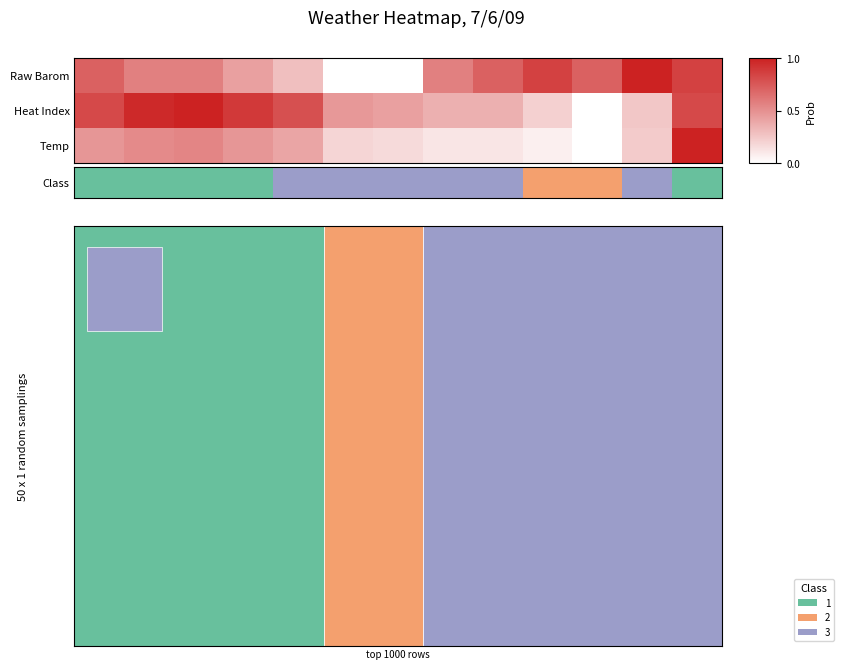

Reading left to right, extract all data points from this chart.

0=0	1=0	2=0	3=0	4=2	5=2	6=2	7=2	8=2	9=1	10=1	11=2	12=0